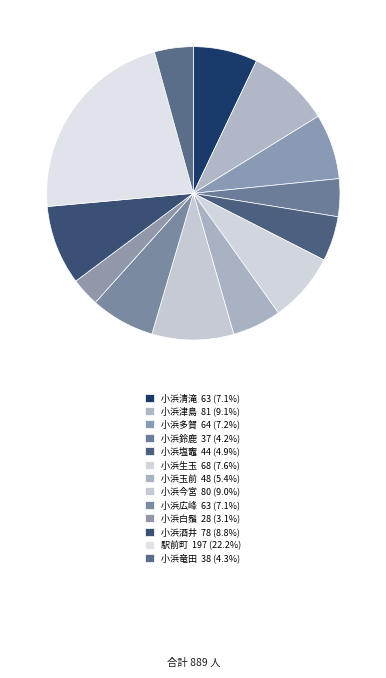

To the nearest percent, what portion does 小浜竜田 represent?

4%